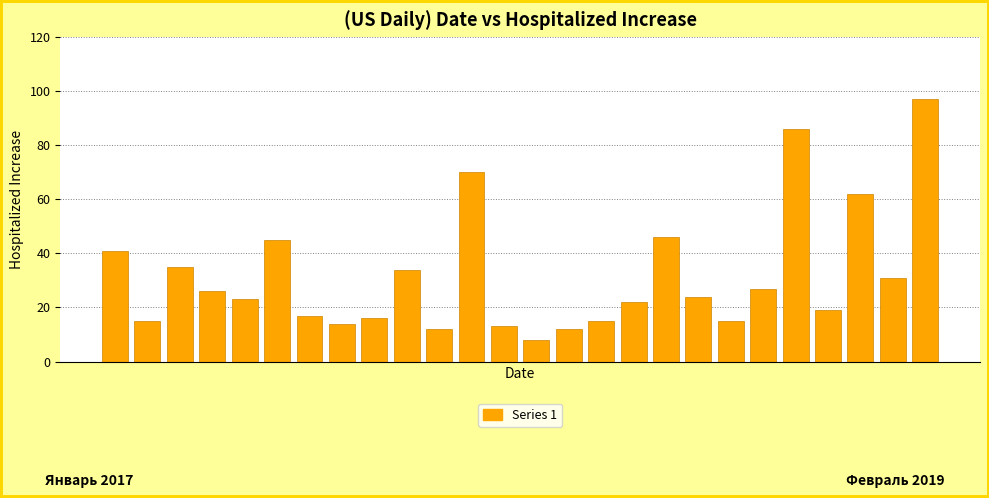

What is the smallest value displayed?

8